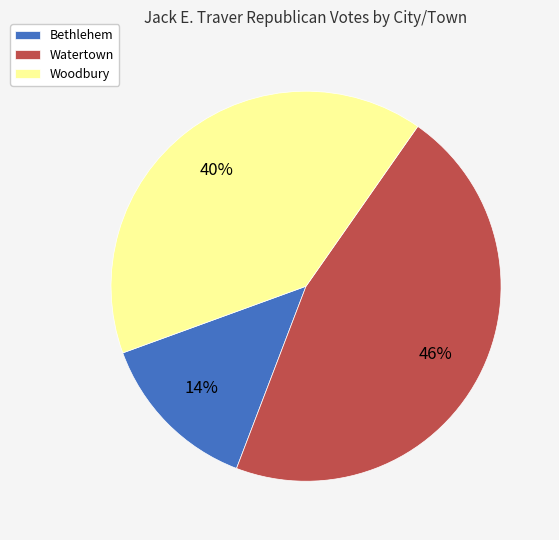

Which has a higher value, Watertown or Bethlehem?

Watertown